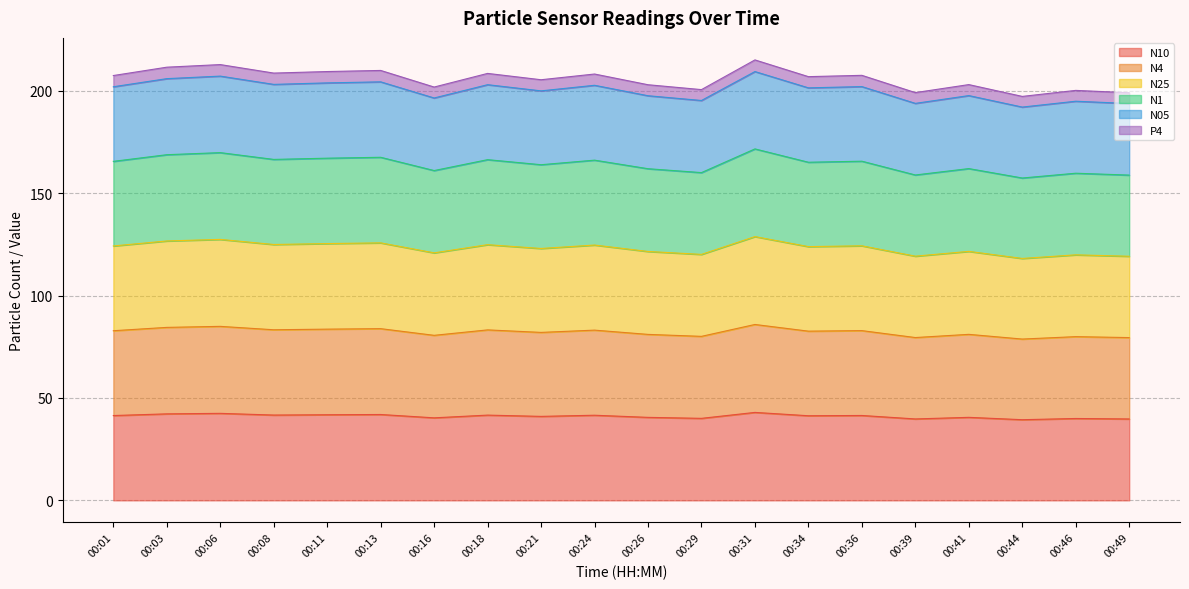

What is the total value across all series at 00:29?

200.5